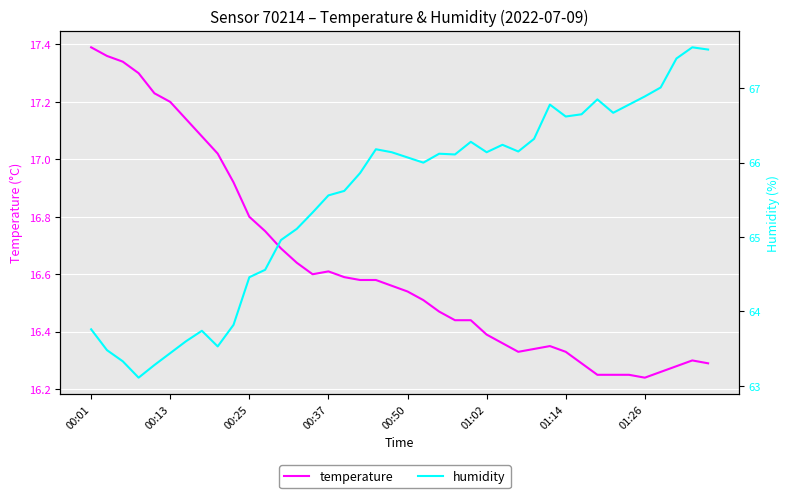

What is the lowest value of the humidity series?

63.1